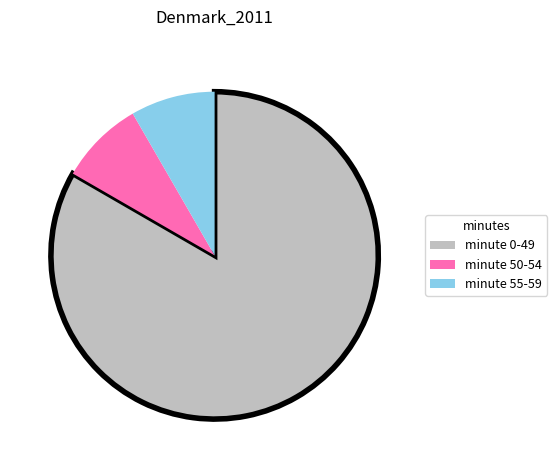

Is the sum of minute 0-49 and minute 50-54 greater than half?

Yes